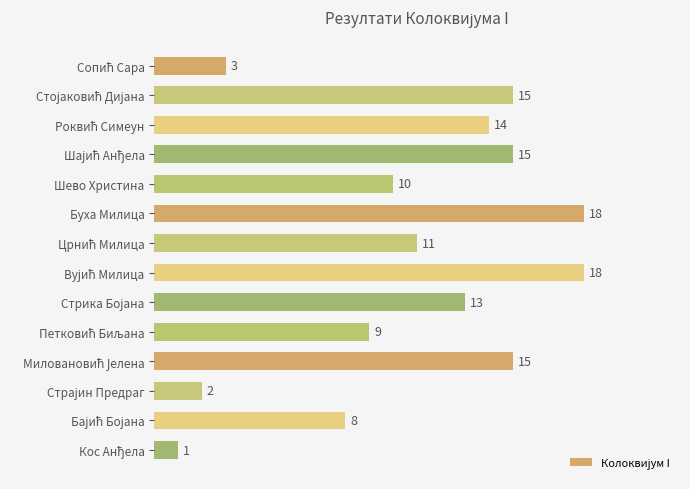

Reading top to bottom, transcribe all the data shown in this chart.

3	15	14	15	10	18	11	18	13	9	15	2	8	1